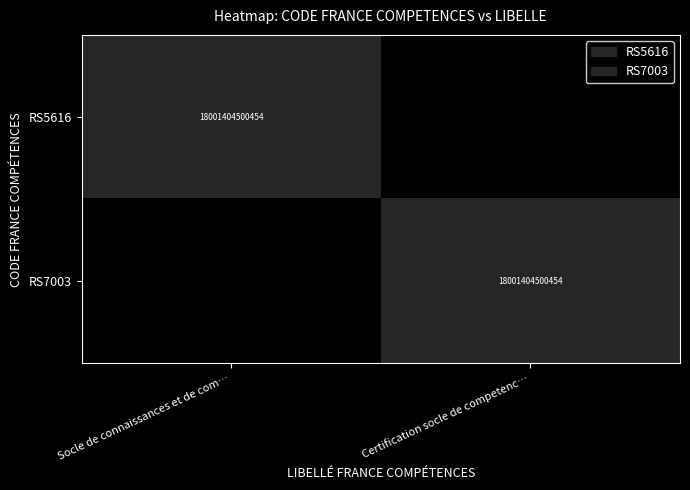

The value of RS7003 at Certification socle de competenc… is 18001404500454. True or false?

True